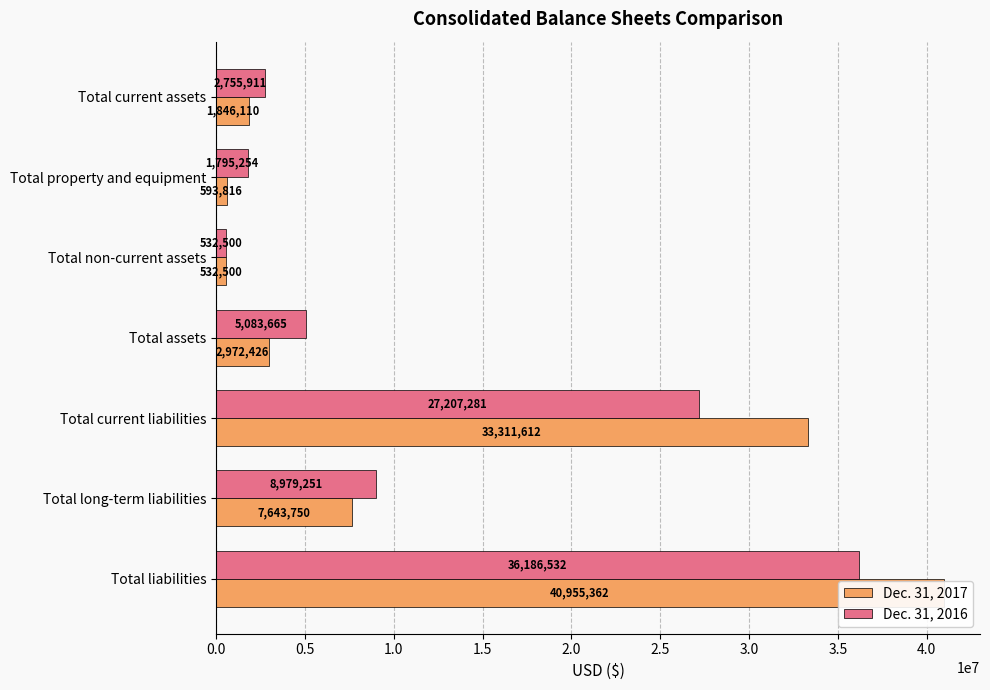

The Dec. 31, 2017 series shows 108476 at Total non-current assets. True or false?

False